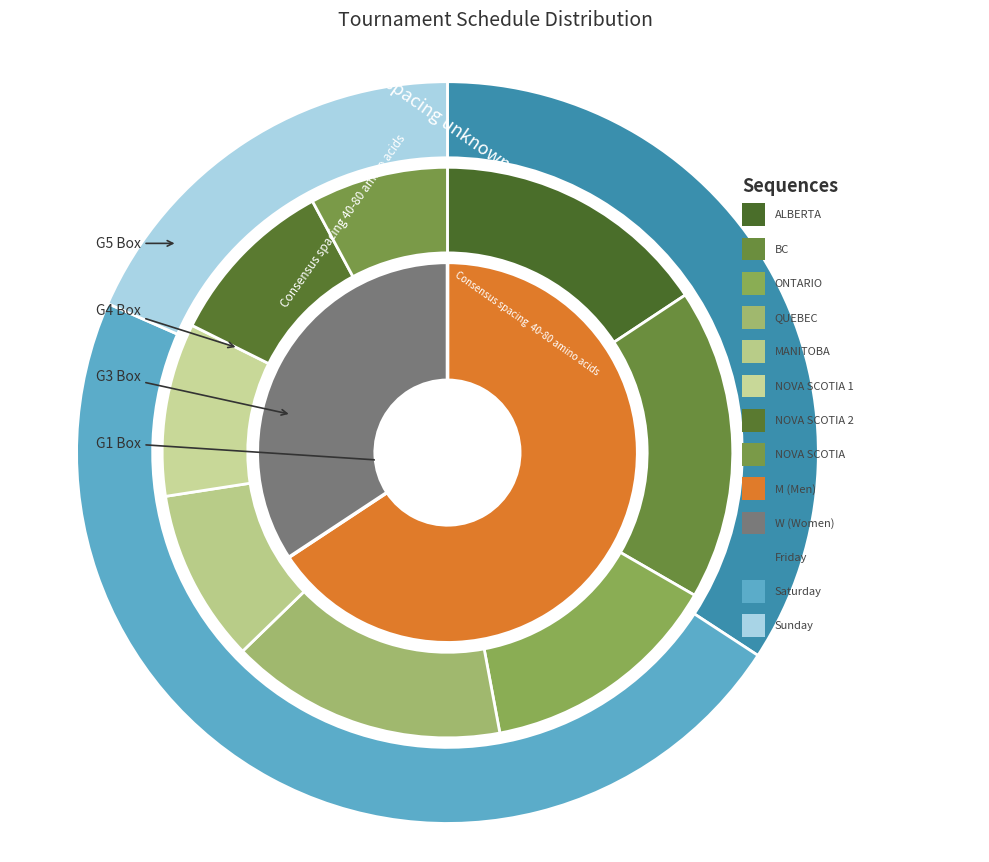

How many slices are in this pie chart?

2